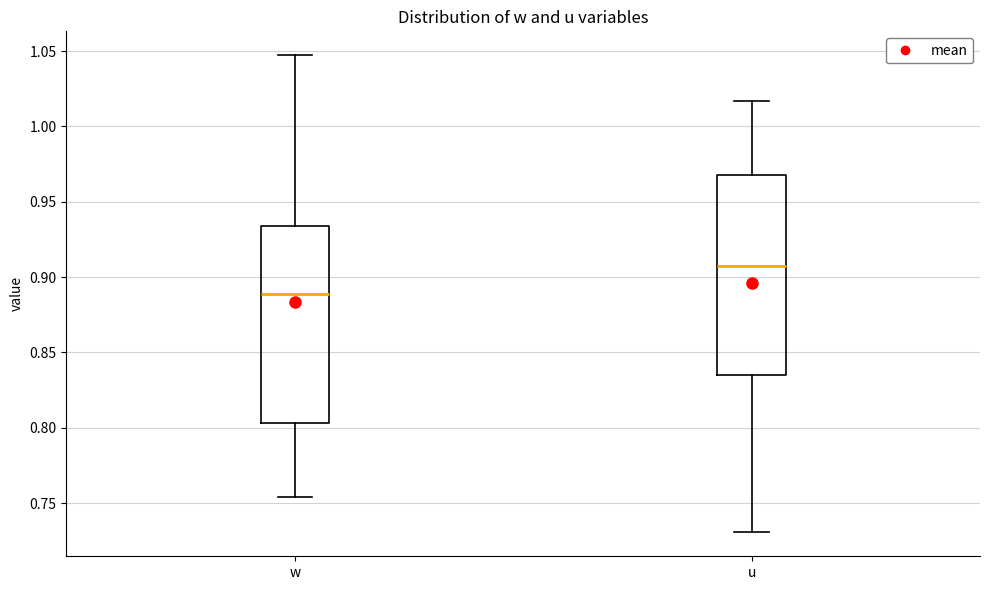

Reading left to right, transcribe this box plot: for each box, give where its median line is, the range the box spans, and where its two whiskers end, as read against the y-axis. The values are not printed on the chart, so give them approximately, as read against the axis.

w: median 0.890, box 0.805 to 0.935, whiskers 0.755 to 1.045
u: median 0.910, box 0.835 to 0.970, whiskers 0.730 to 1.015